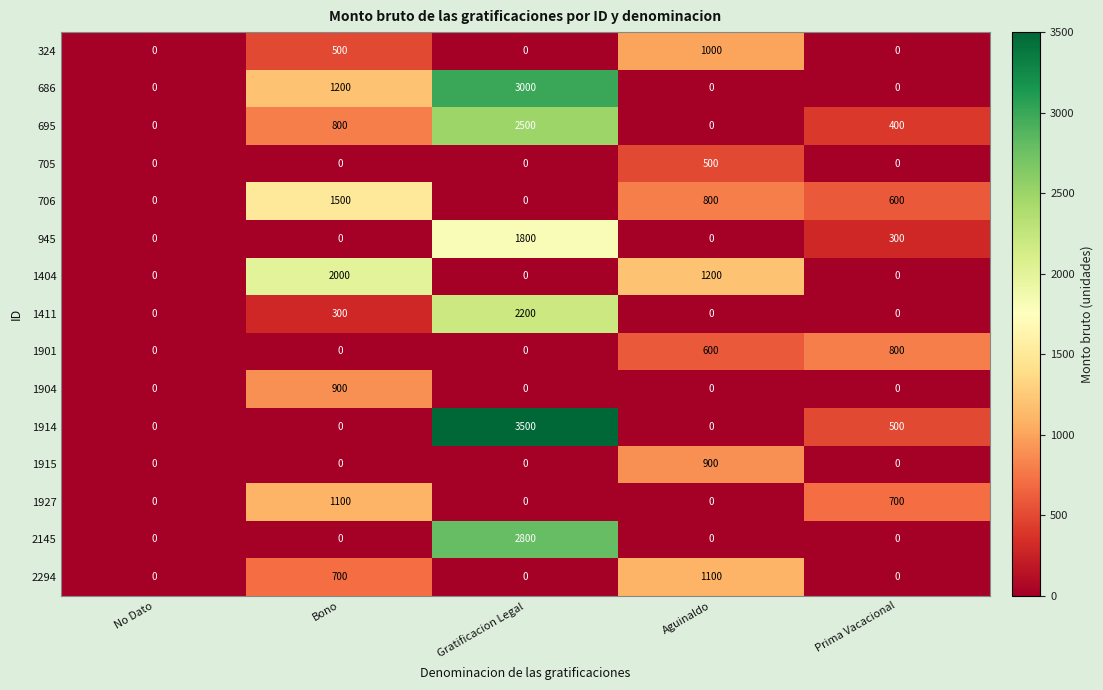

Where is 695 nearest to the value 1250?

Bono